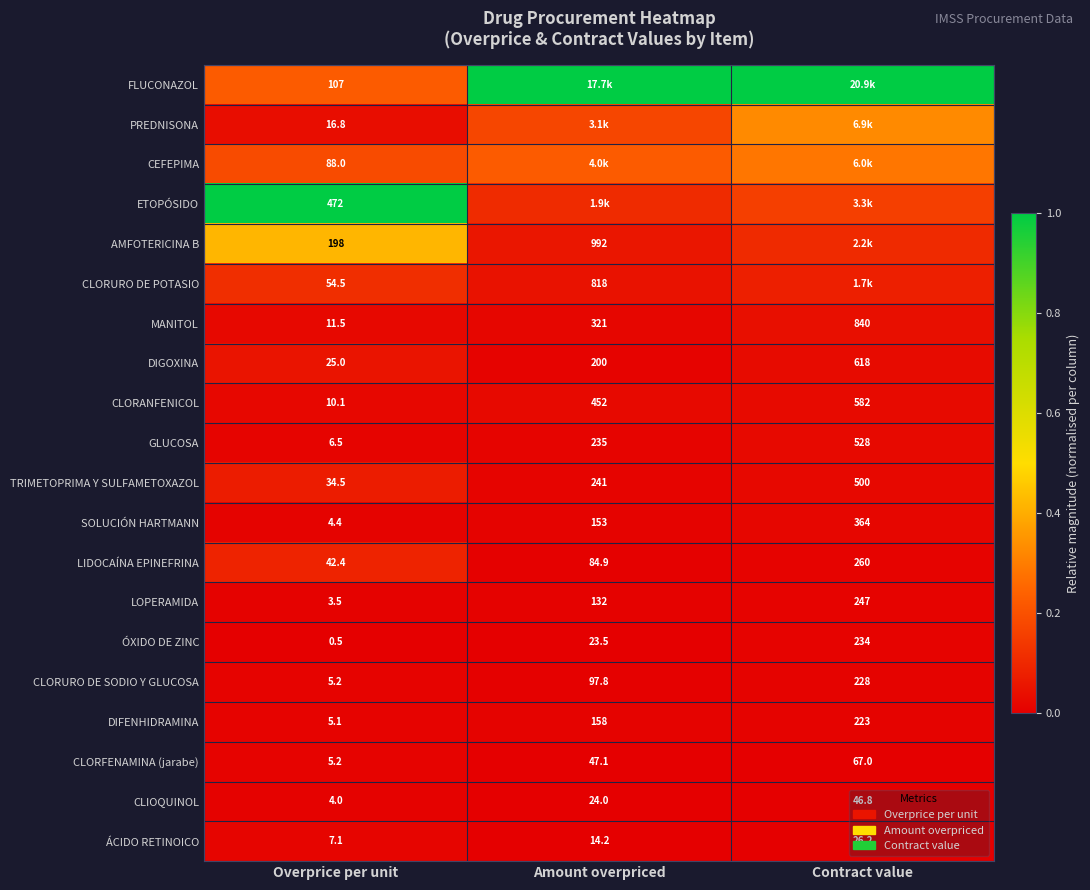

List the labels in order of DIFENHIDRAMINA value, largest first.

Contract value, Amount overpriced, Overprice per unit